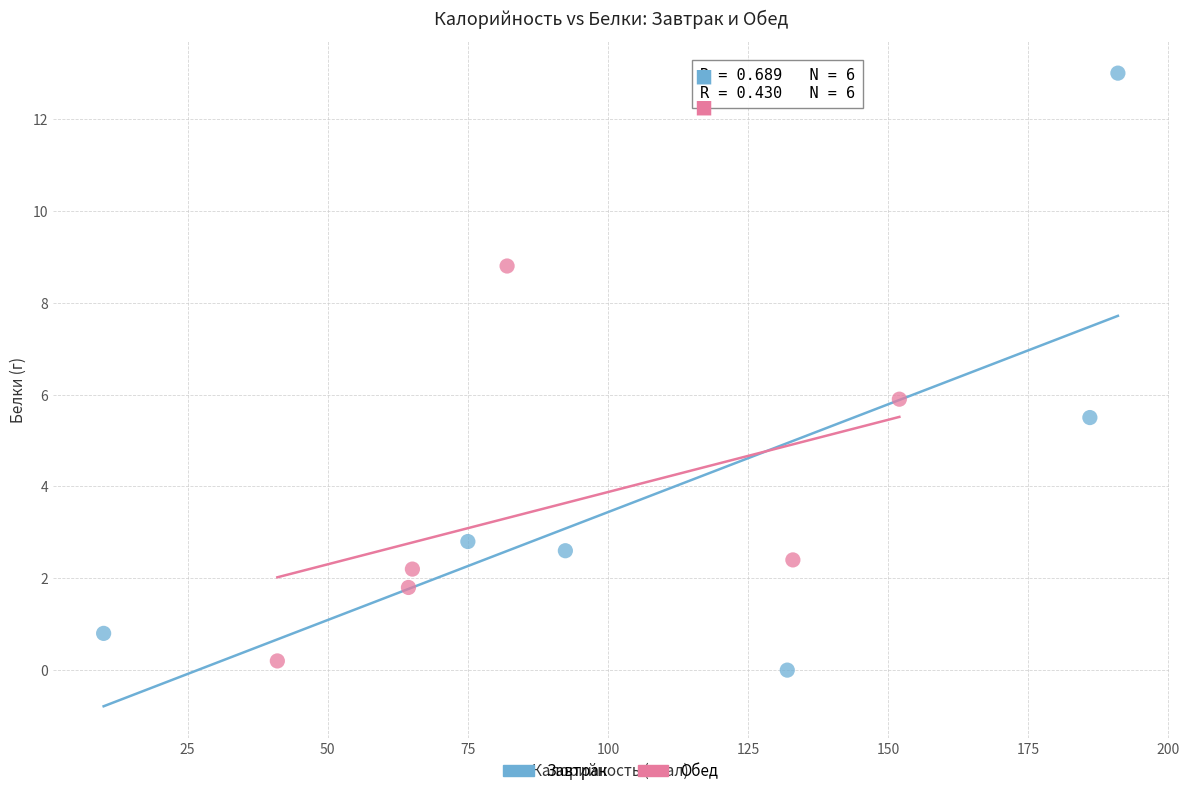

Which series reaches the maximum Y coordinate?

Завтрак